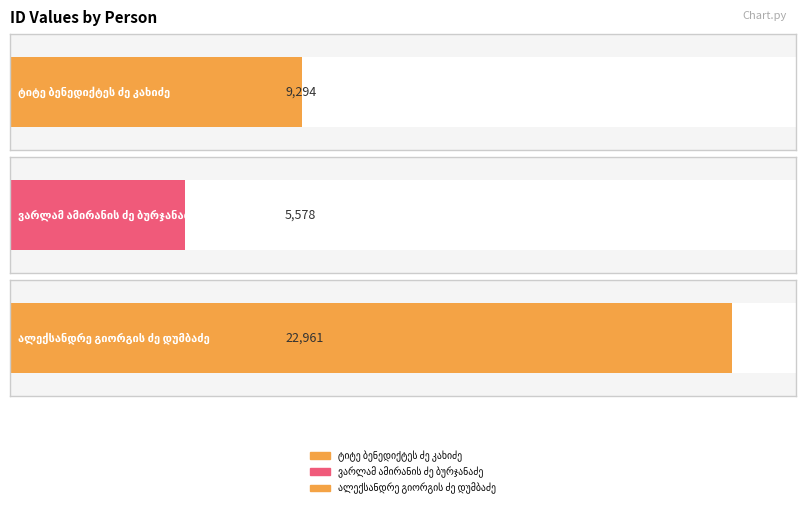

List the labels in order of value, smallest first.

ვარლამ ამირანის ძე ბურჯანაძე, ტიტე ბენედიქტეს ძე კახიძე, ალექსანდრე გიორგის ძე დუმბაძე